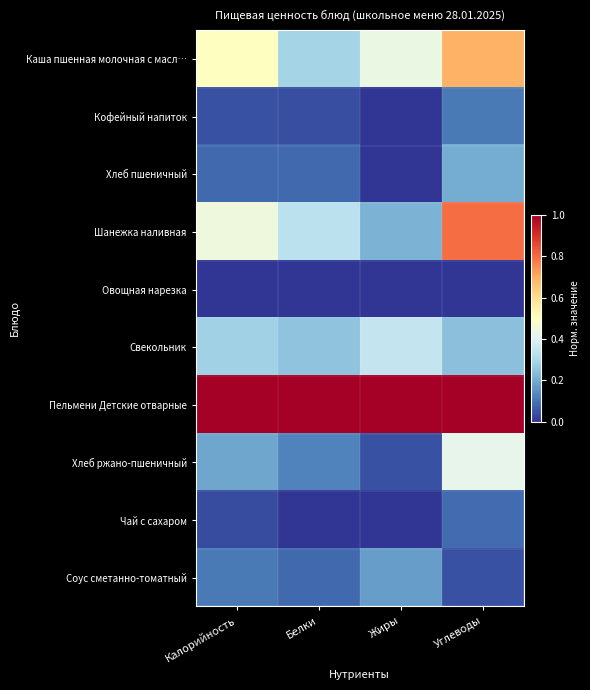

Which category has the lowest value across all series?

Жиры